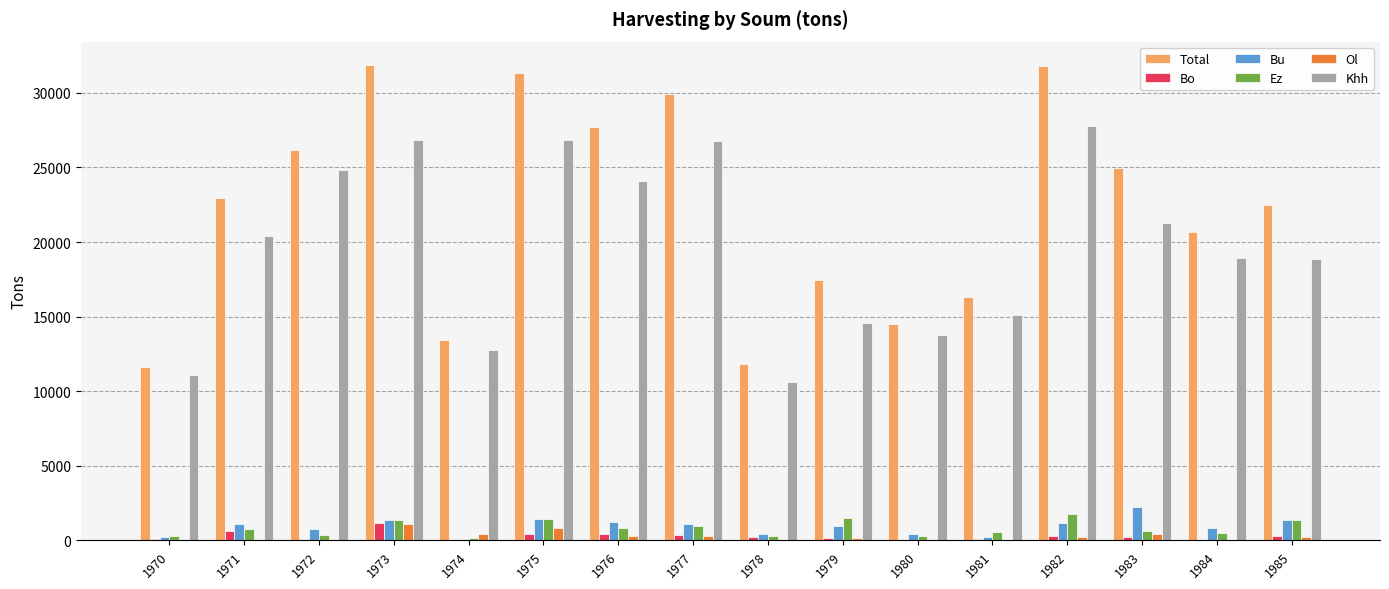

Which series has the largest total across all categories?

Total